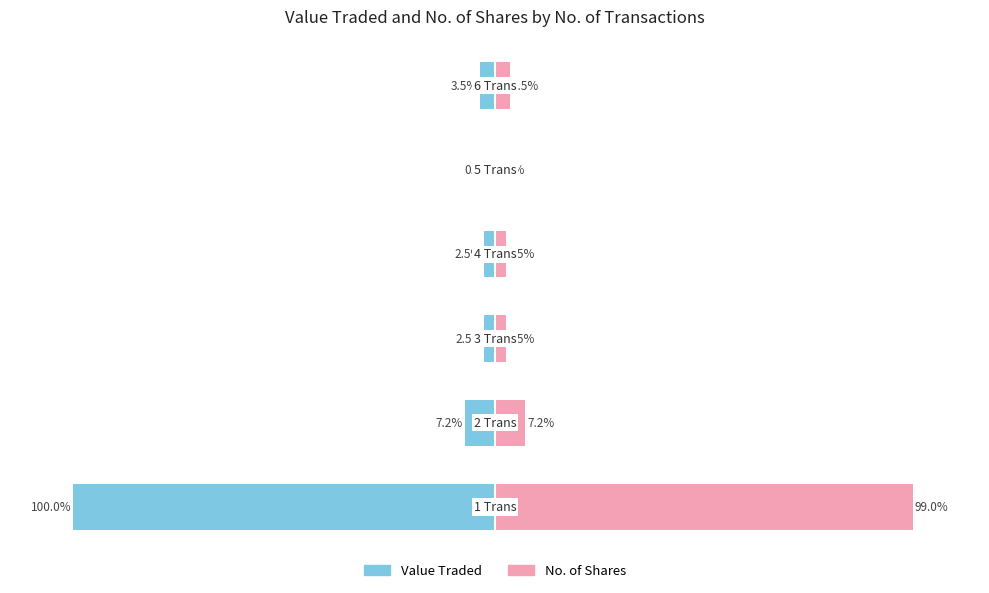

Which series changed the most between 4 and 5?

Value Traded